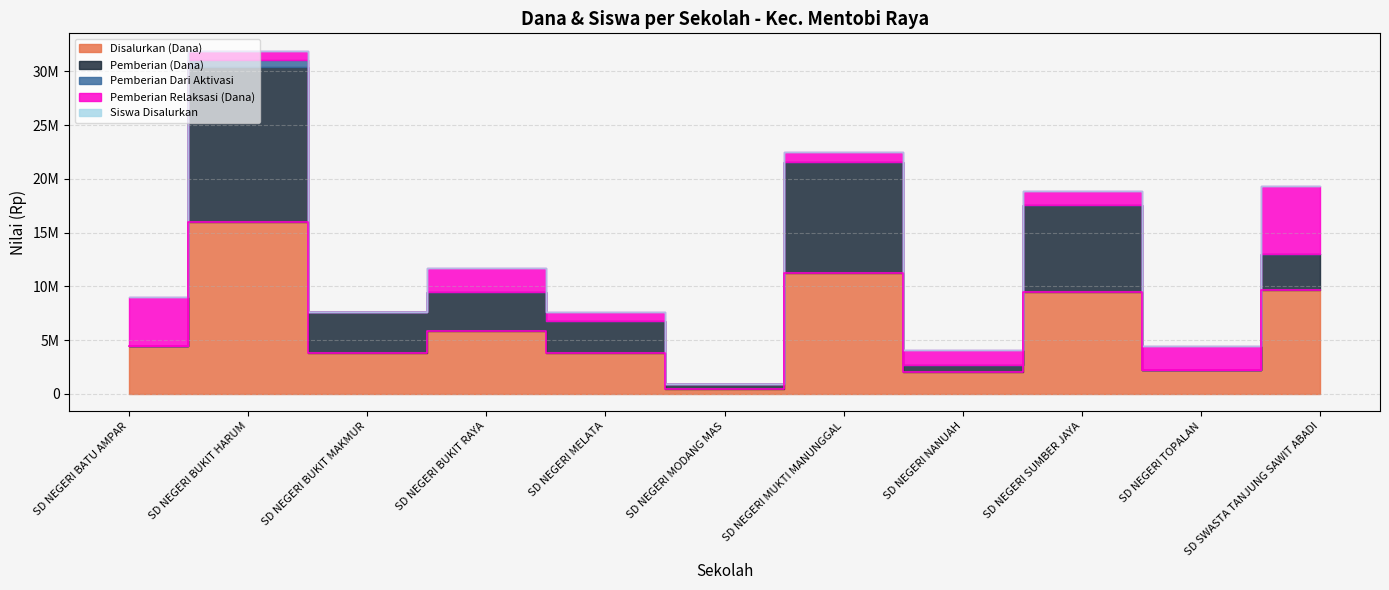

True or false: Pemberian Dari Aktivasi has more than 1 interior local peaks.

False